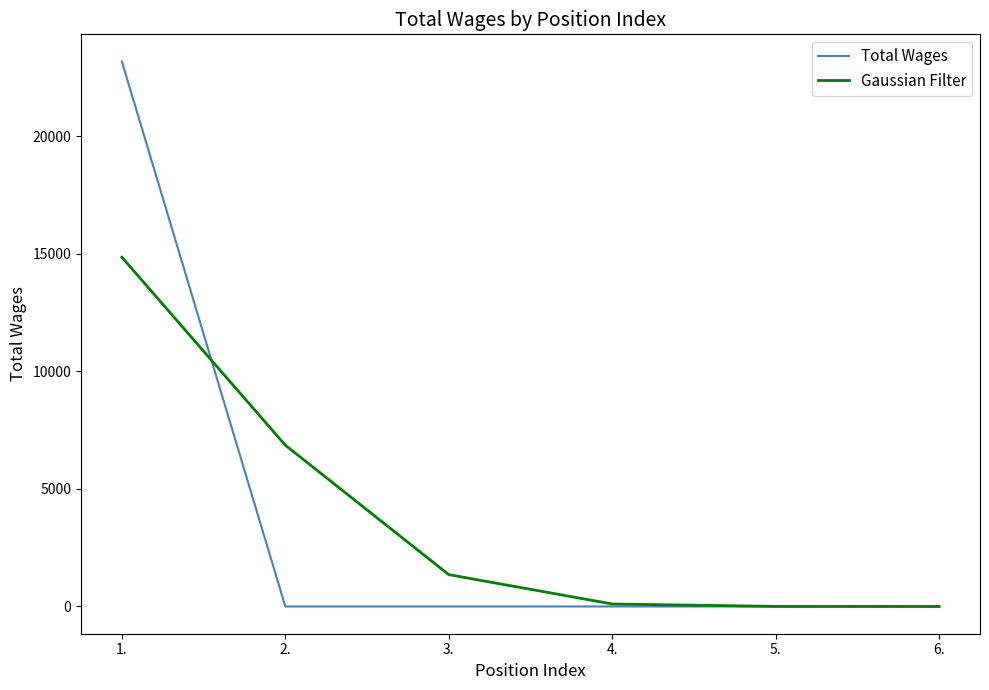

Which series has the largest range (max minus min)?

Total Wages